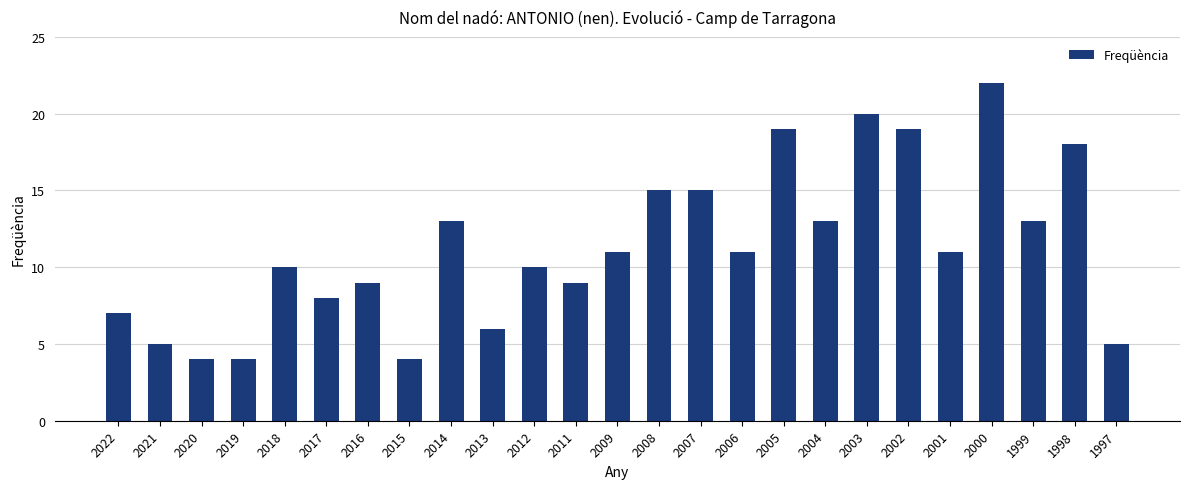

Between 2002 and 1997, which is larger?

2002